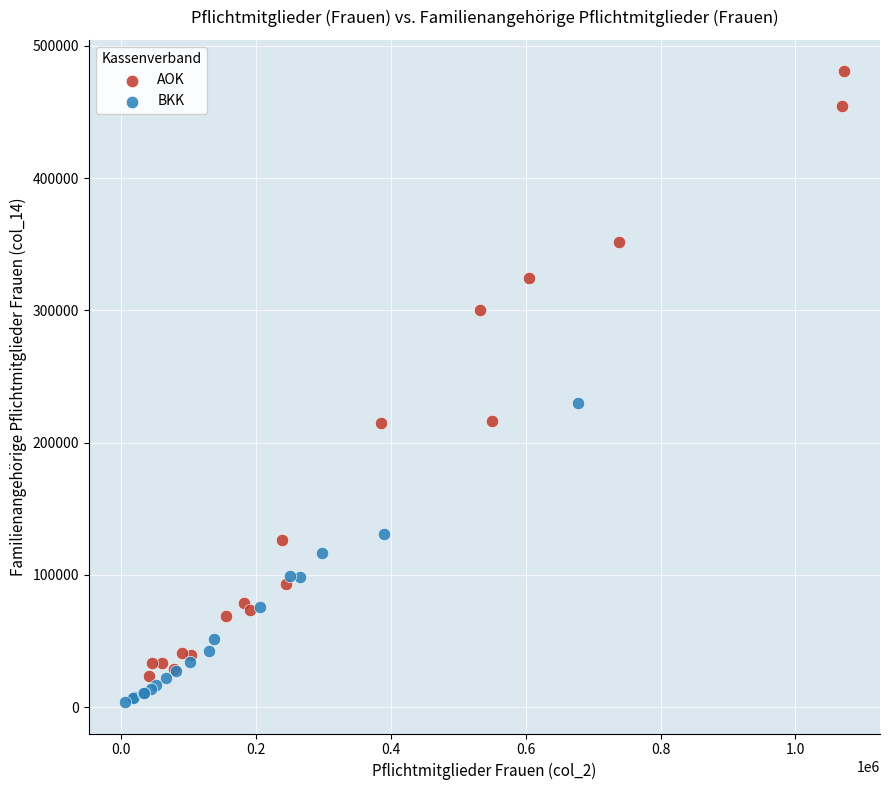

Which series reaches the maximum Y coordinate?

AOK